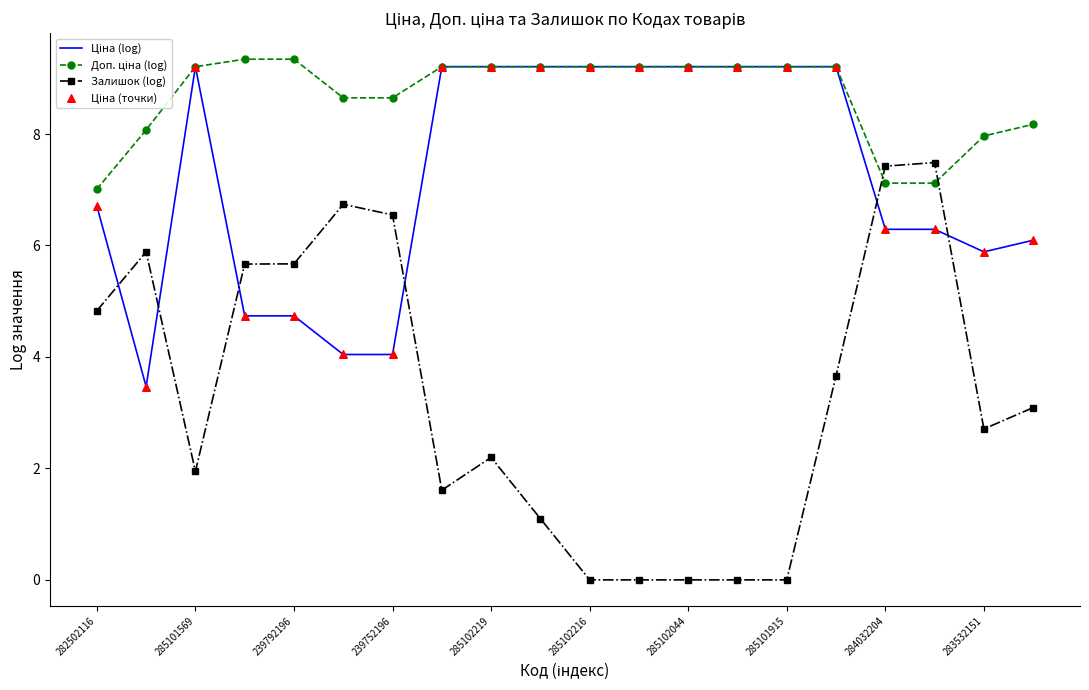

What is the maximum value shown in the chart?

9.3